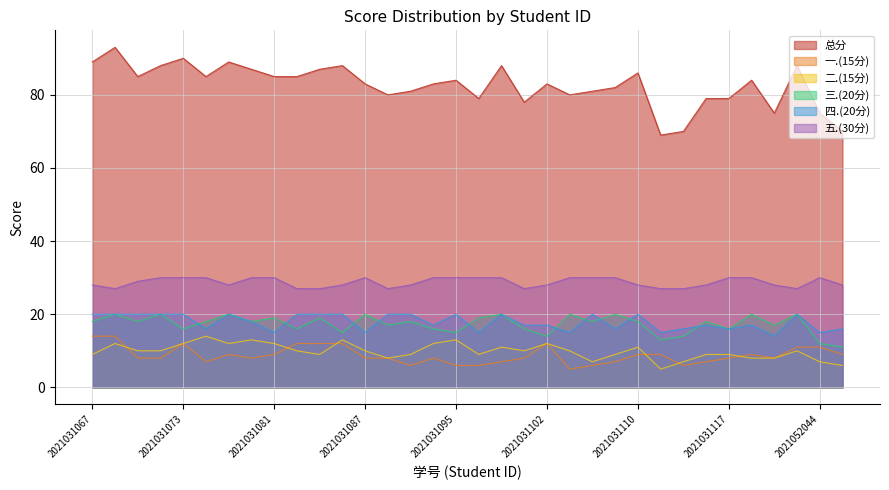

True or false: 三.(20分) has more than 2 interior local peaks.

True